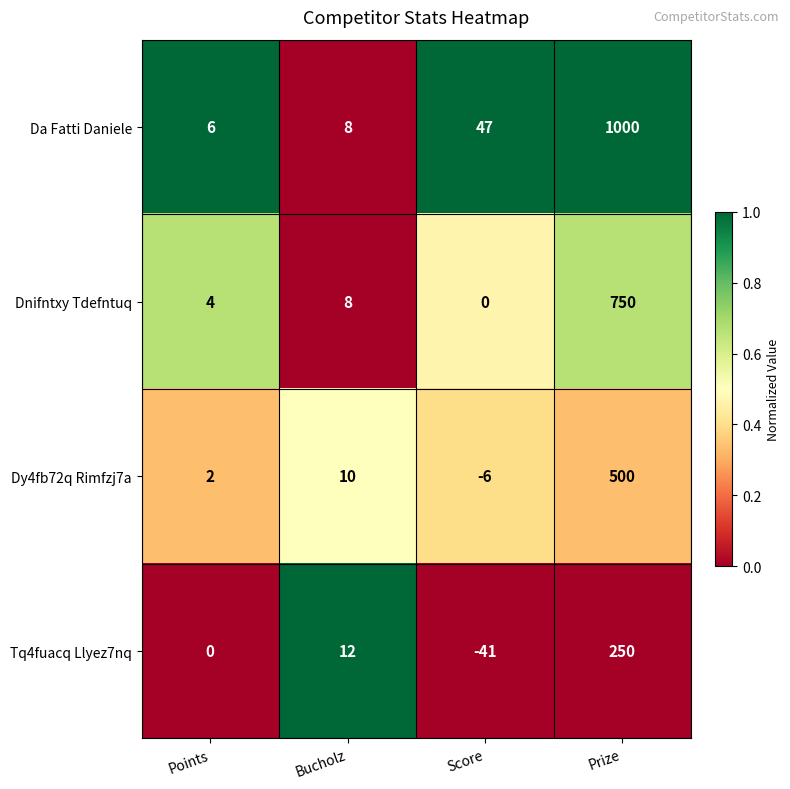

Reading right to left, extract all data points from this chart.

Da Fatti Daniele: 1000	47	8	6
Dnifntxy Tdefntuq: 750	0	8	4
Dy4fb72q Rimfzj7a: 500	-6	10	2
Tq4fuacq Llyez7nq: 250	-41	12	0